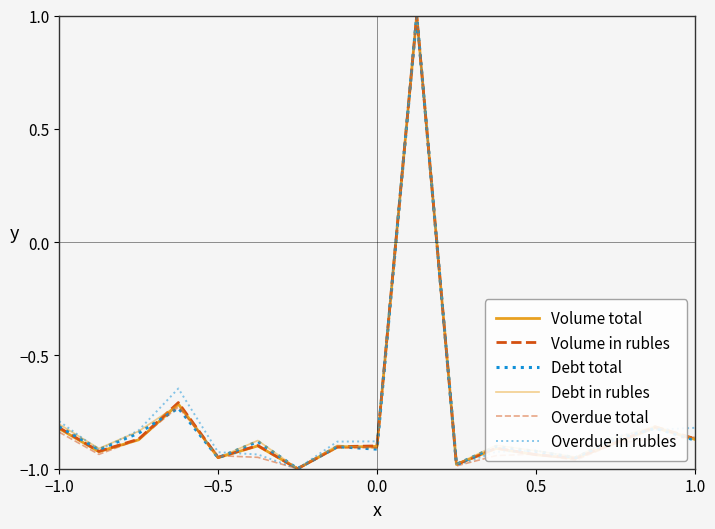

Rank the series by their maximum value, from lowest to highest.

Volume total, Volume in rubles, Debt total, Debt in rubles, Overdue total, Overdue in rubles